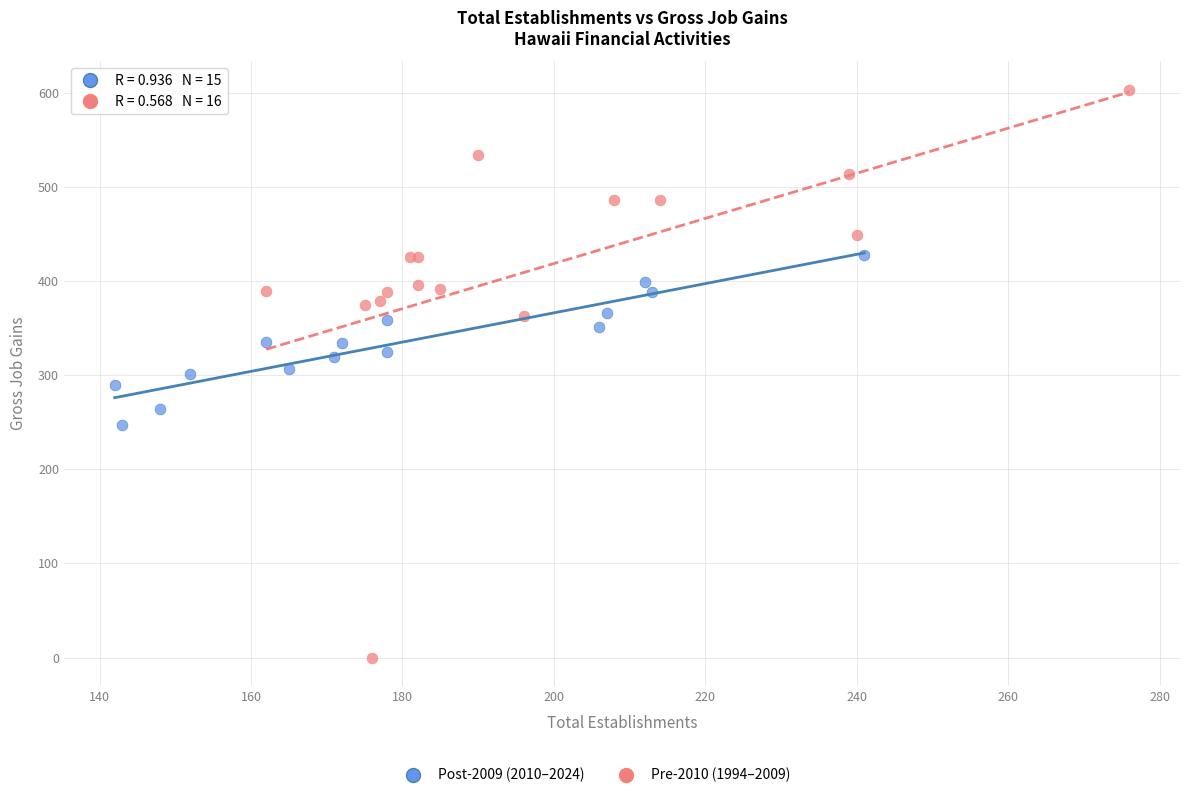

Which series has the largest Y range (max minus min)?

Pre-2010 (1994–2009)